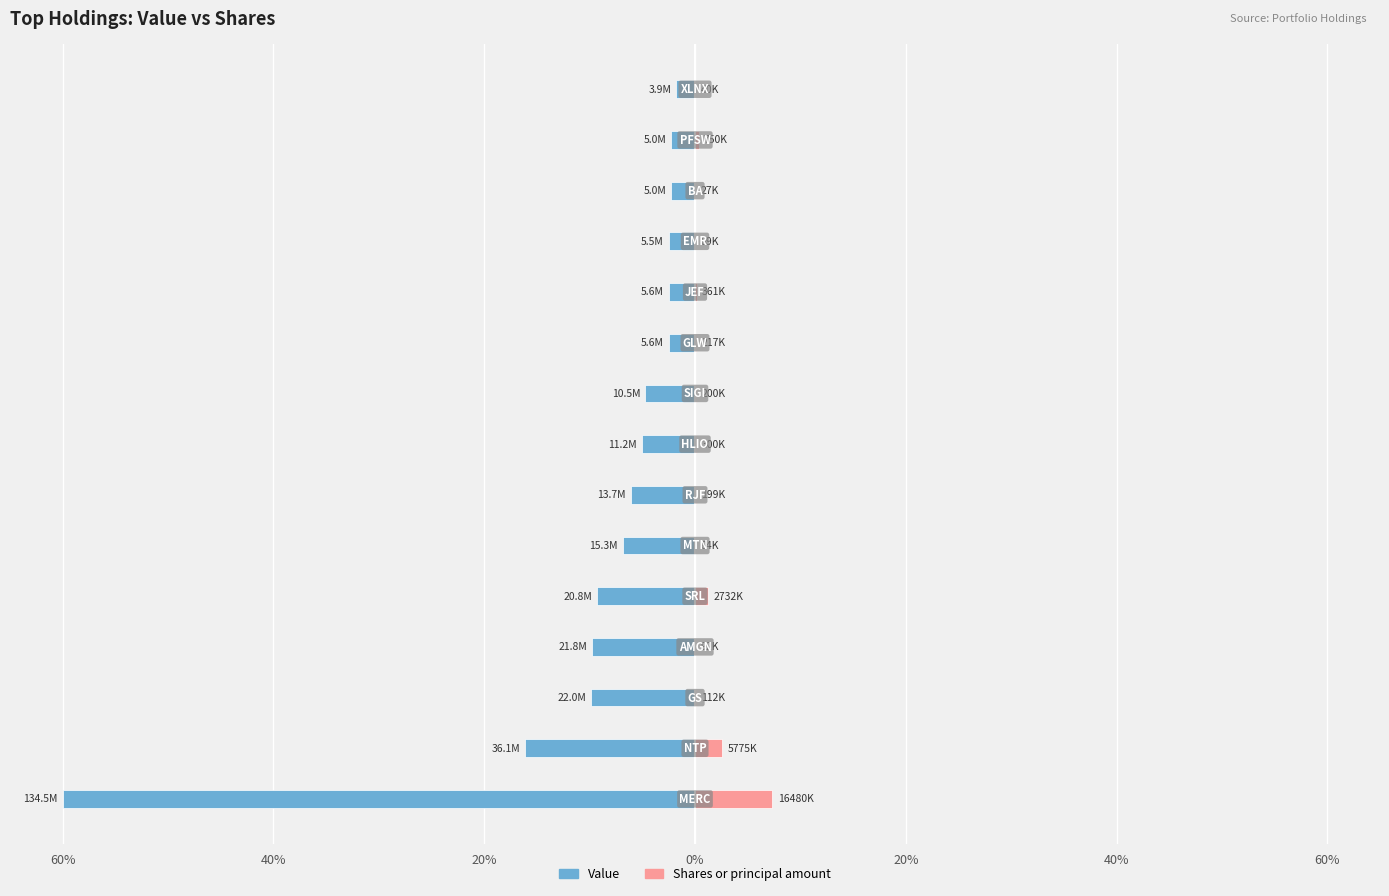

How many values in the Value series are below -4?

9